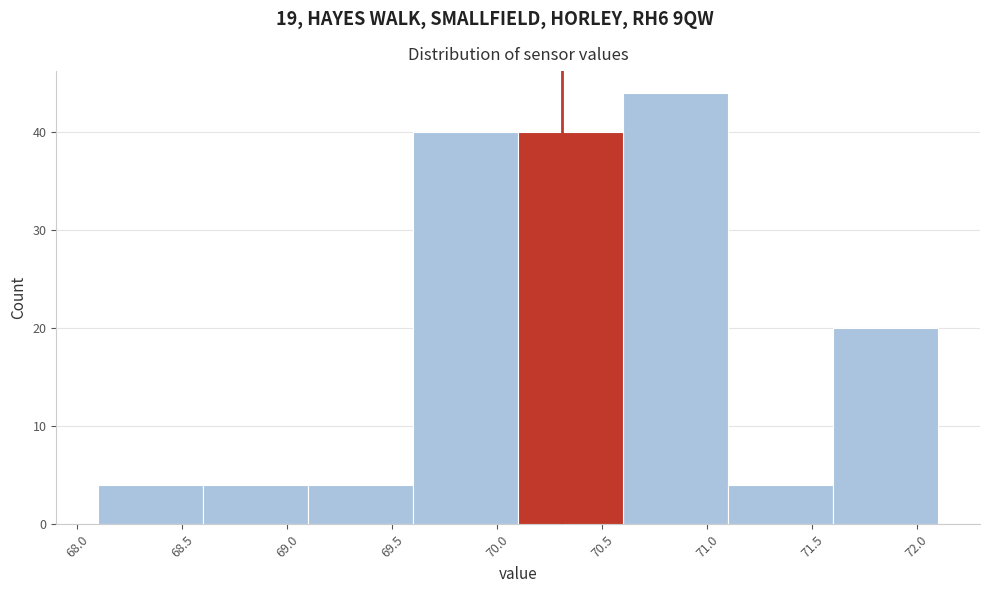

Reading left to right, transcribe this chart: for each bar, give the range it covers on the x-axis and its height. The values are not printed on the chart, so give them approximately, as read against the axis.

68.1 to 68.6: 4
68.6 to 69.1: 4
69.1 to 69.6: 4
69.6 to 70.1: 40
70.1 to 70.6: 40
70.6 to 71.1: 44
71.1 to 71.6: 4
71.6 to 72.1: 20